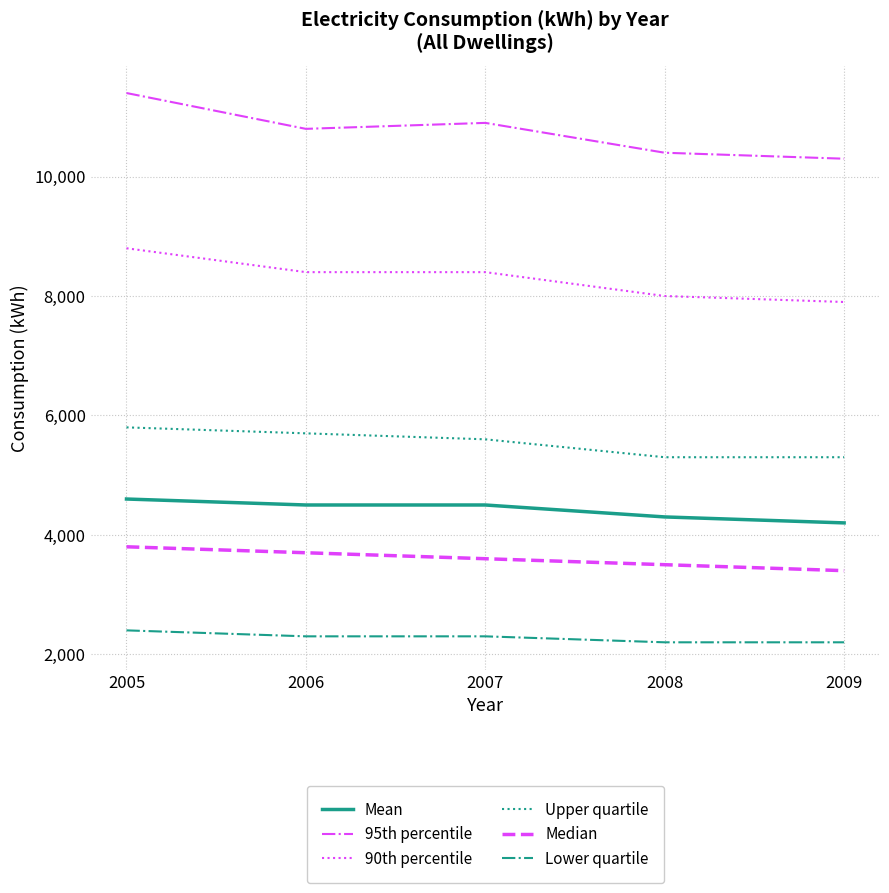

Which series changed the most between 2005 and 2008?

95th percentile